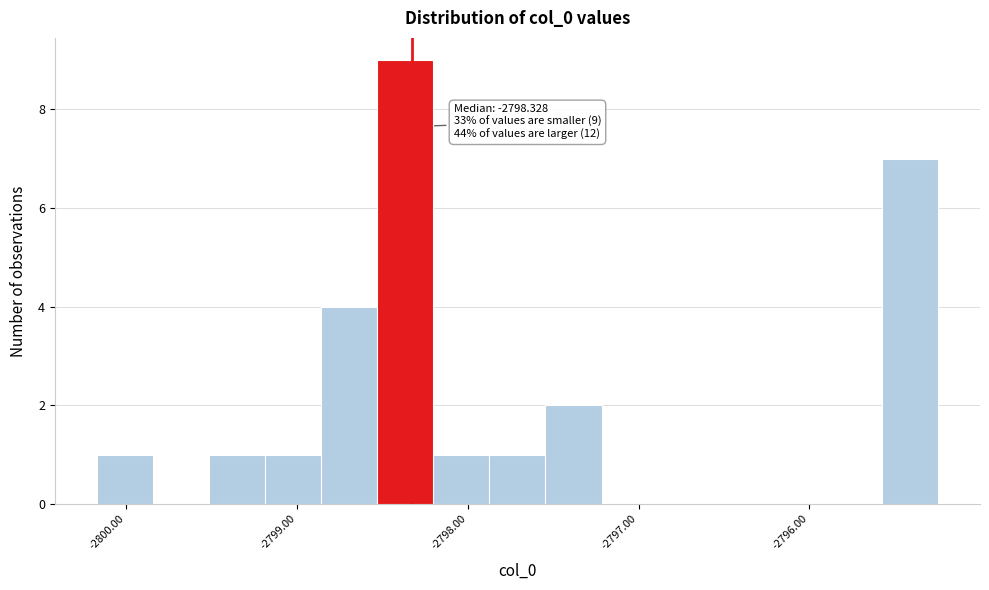

Read against the x-axis, roughly where is the centre of the tallest bar?

-2798.4